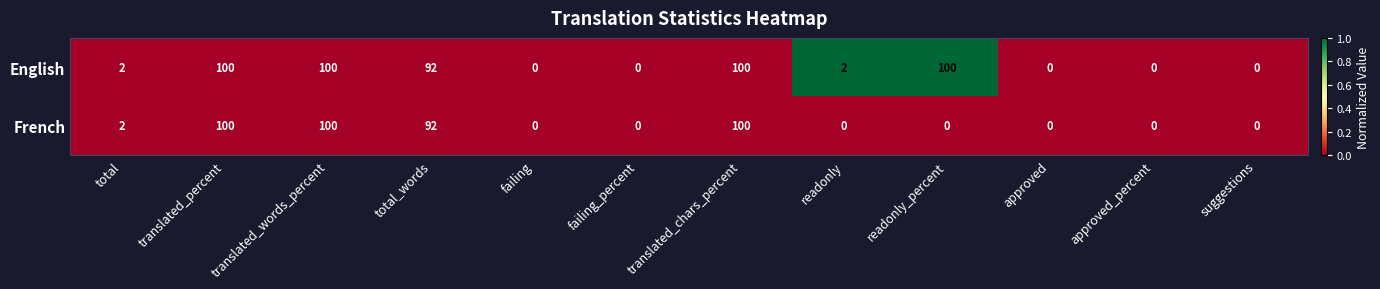

What is the maximum value shown in the chart?

100